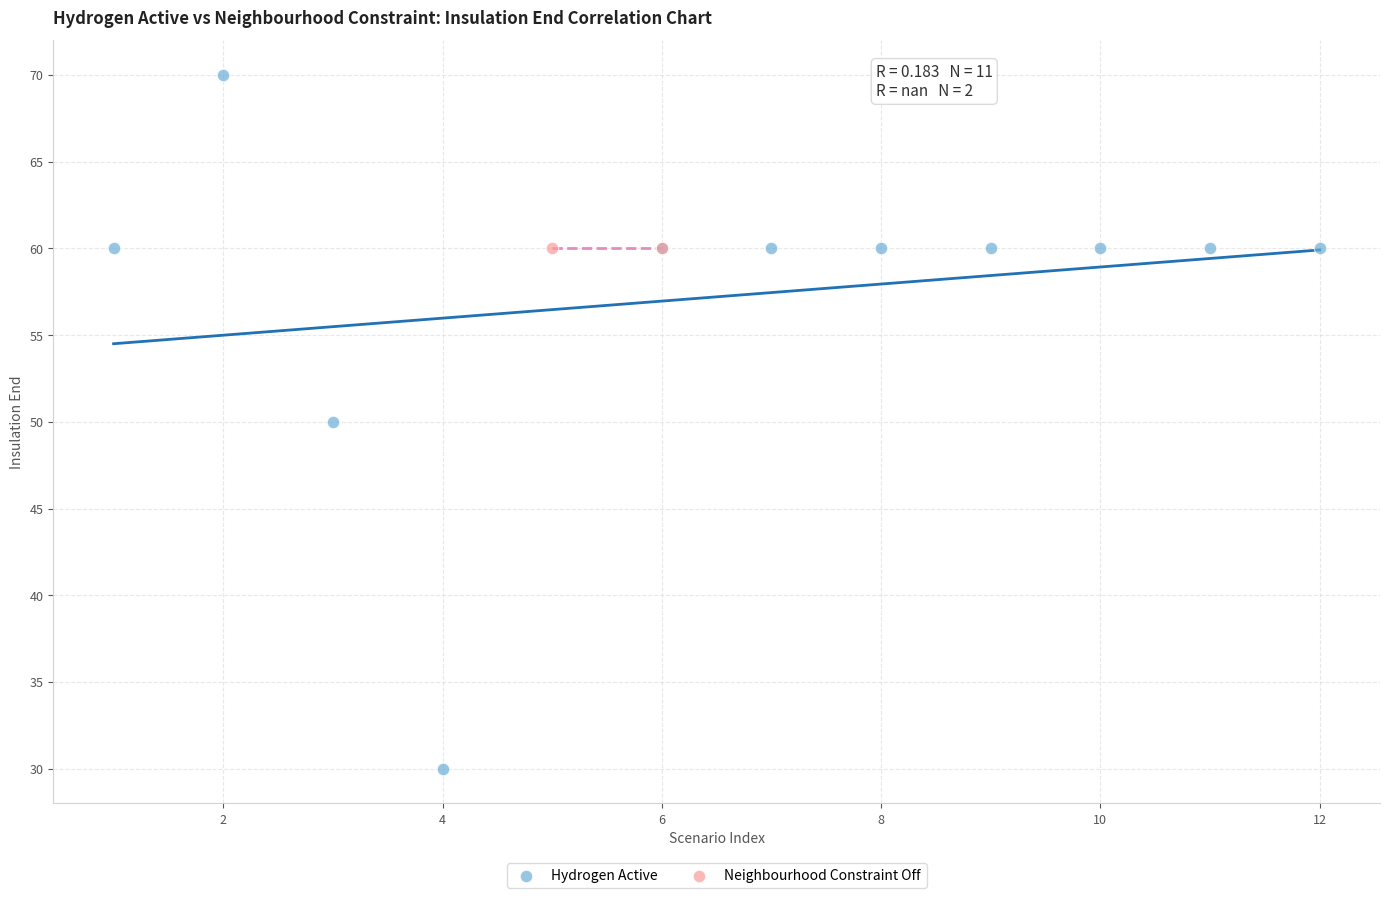

What are all the series names shown in the legend?

Hydrogen Active, Neighbourhood Constraint Off